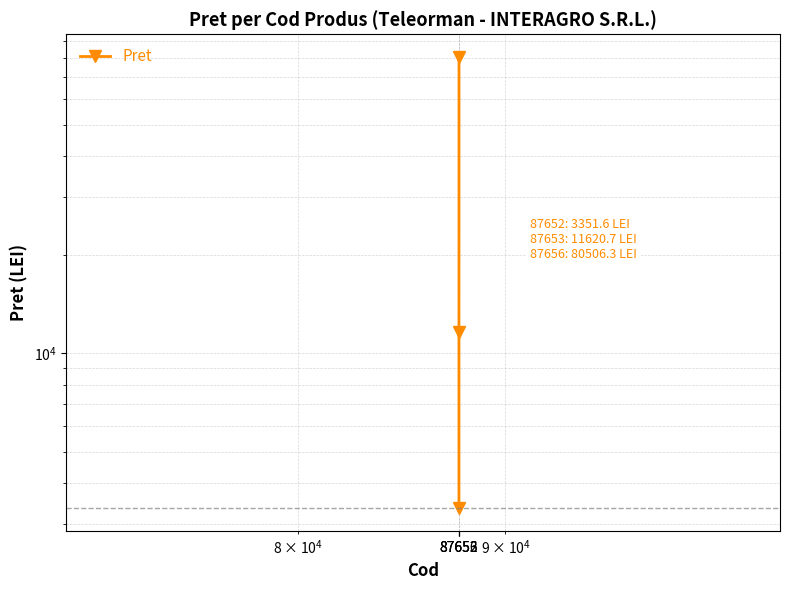

What is the value of the 3rd point from the left?

80506.3